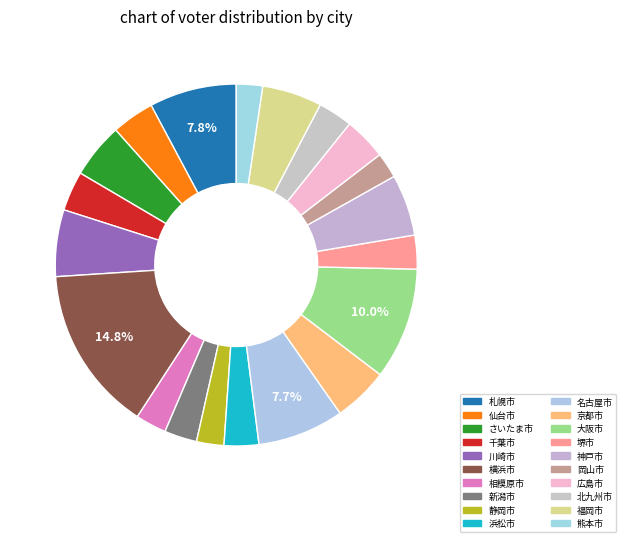

What is the smallest slice in the pie chart?

岡山市